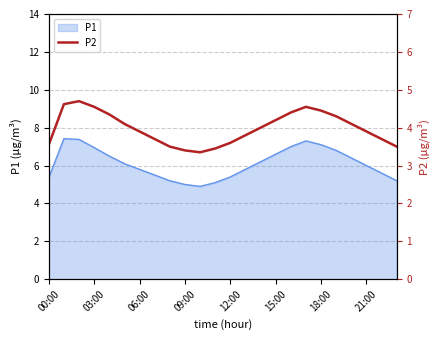

What is the minimum value for P1?

4.9